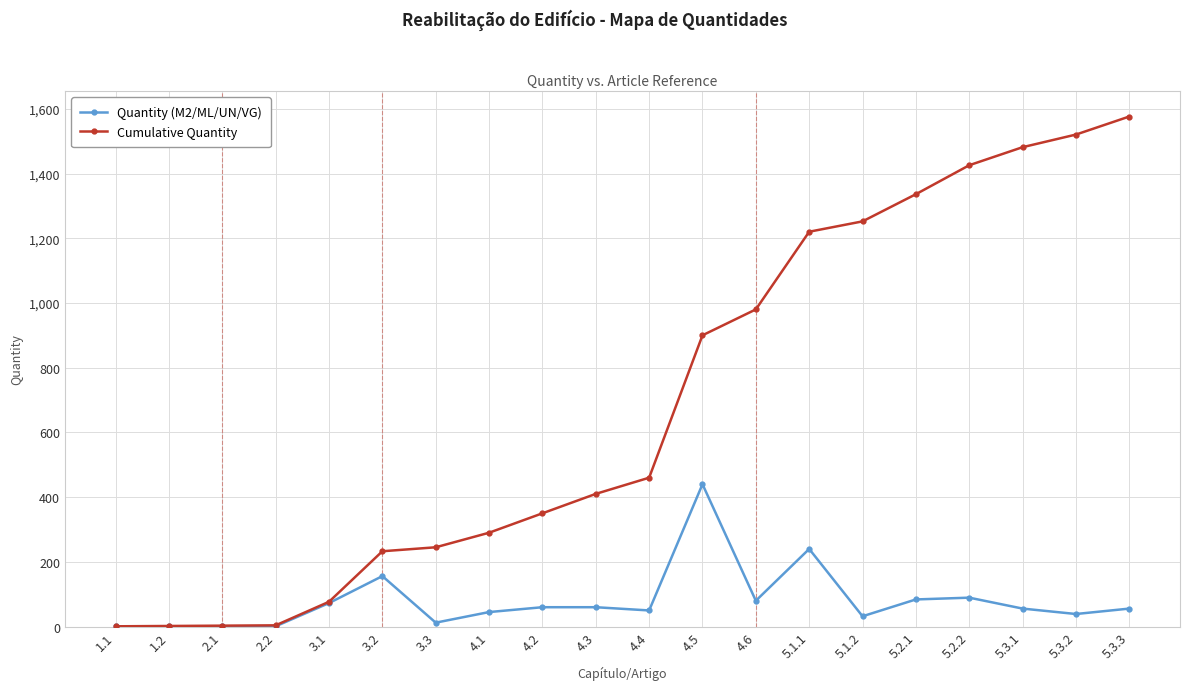

The Quantity (M2/ML/UN/VG) series shows 158.8 at 5.2.2. True or false?

False